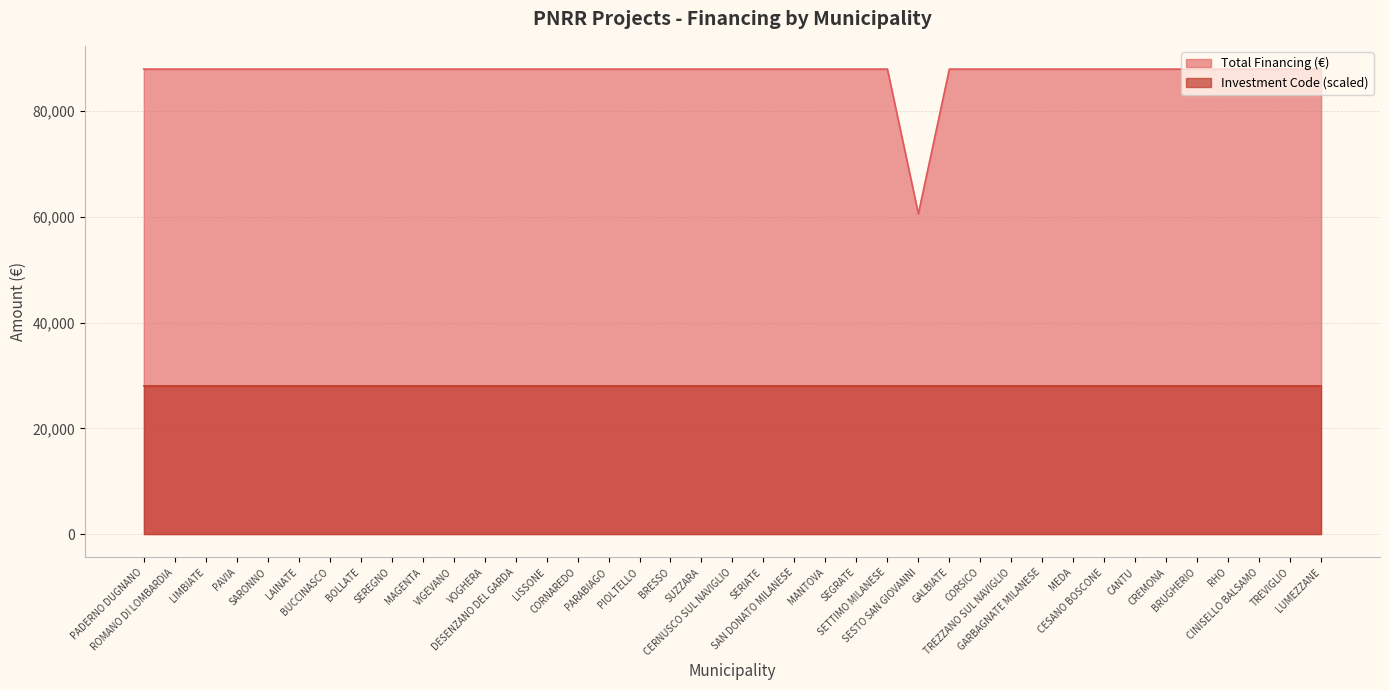

Approximately how many times larger is the value at MANTOVA compared to PIOLTELLO?

1.0